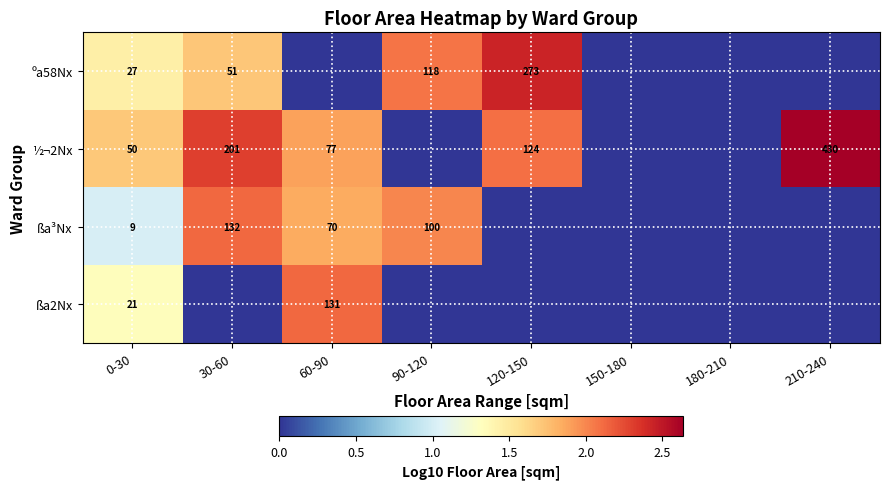

The ºa58Nx series shows 14 at 0-30. True or false?

False